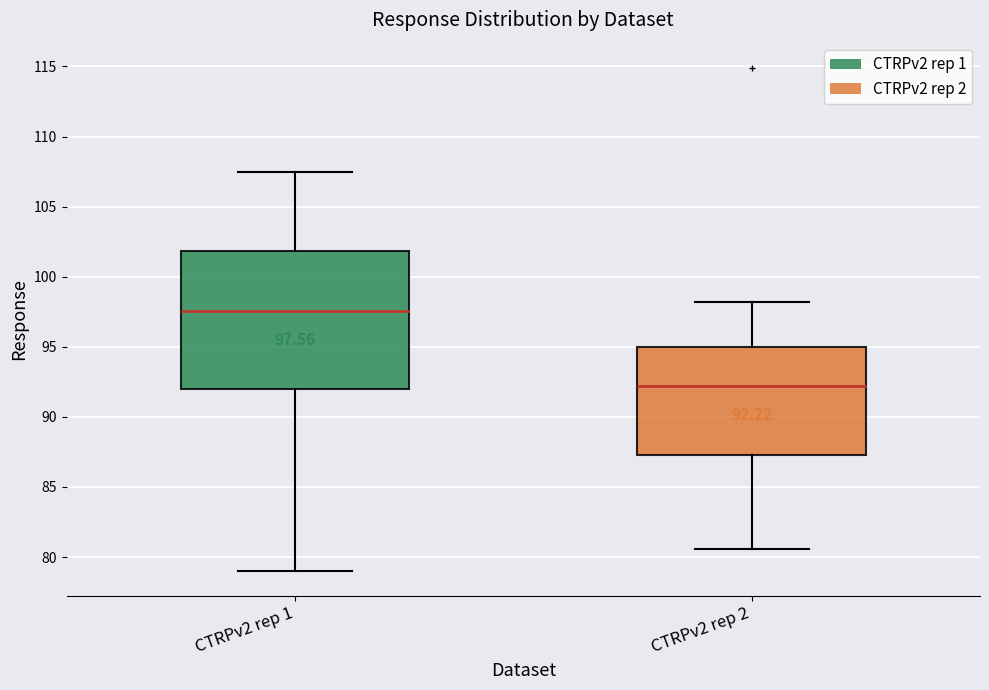

Which box's median line is the lowest?

CTRPv2 rep 2